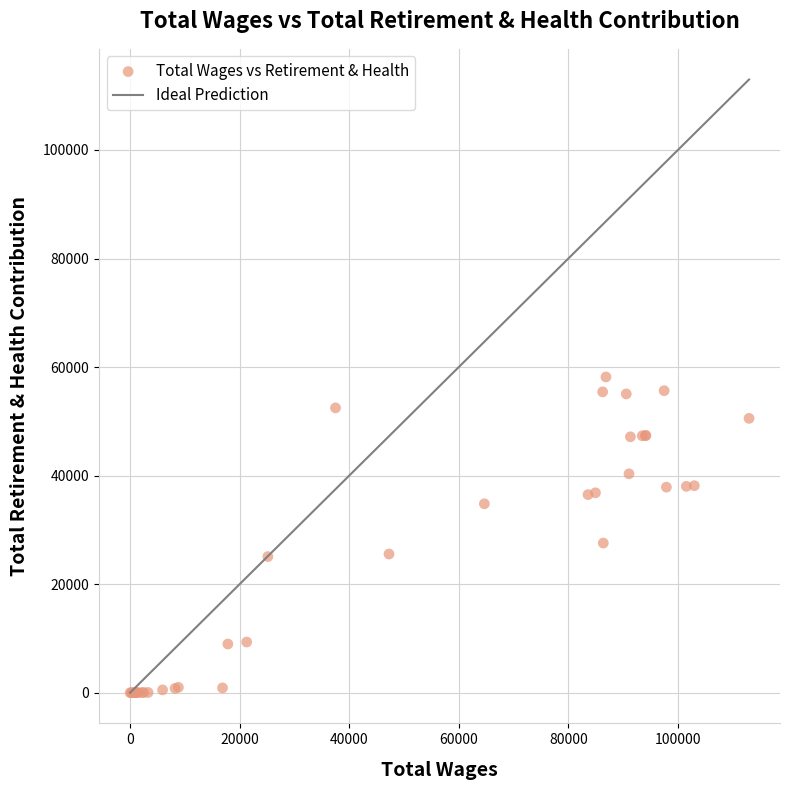

What Y value in the scatter plot is closest to 29089?

27576